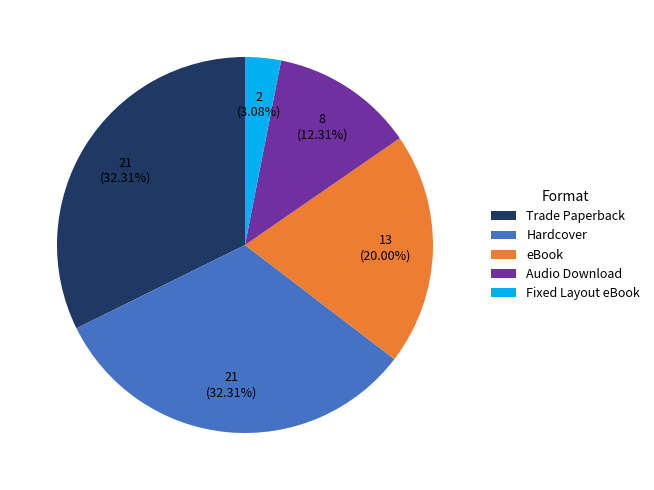

Is Fixed Layout eBook the majority of the pie?

No